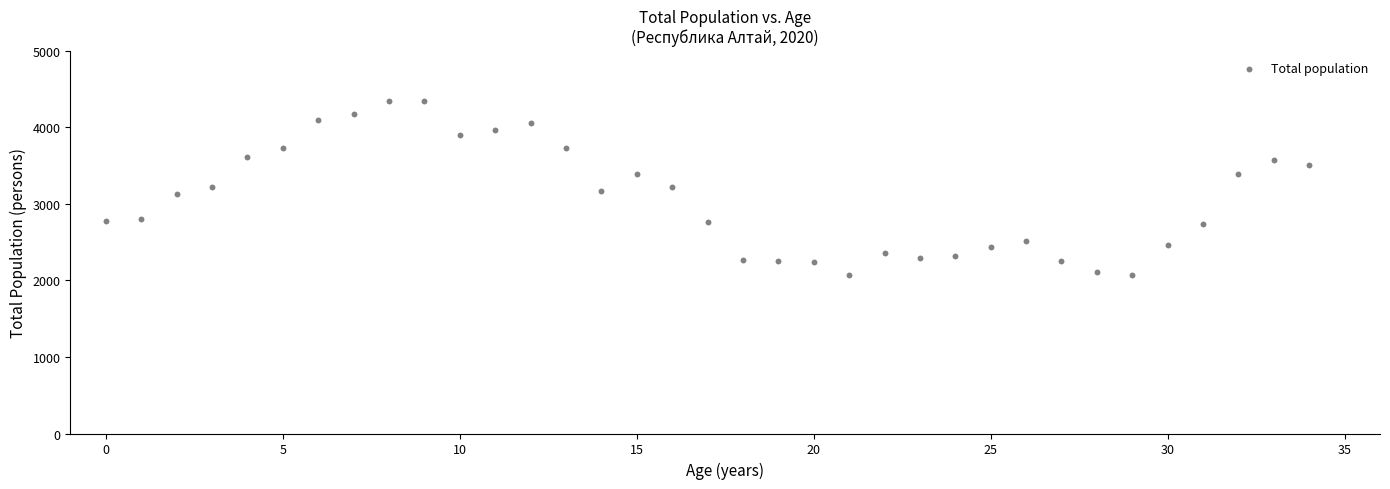

What is the range of Y values (max minus min)?

2283